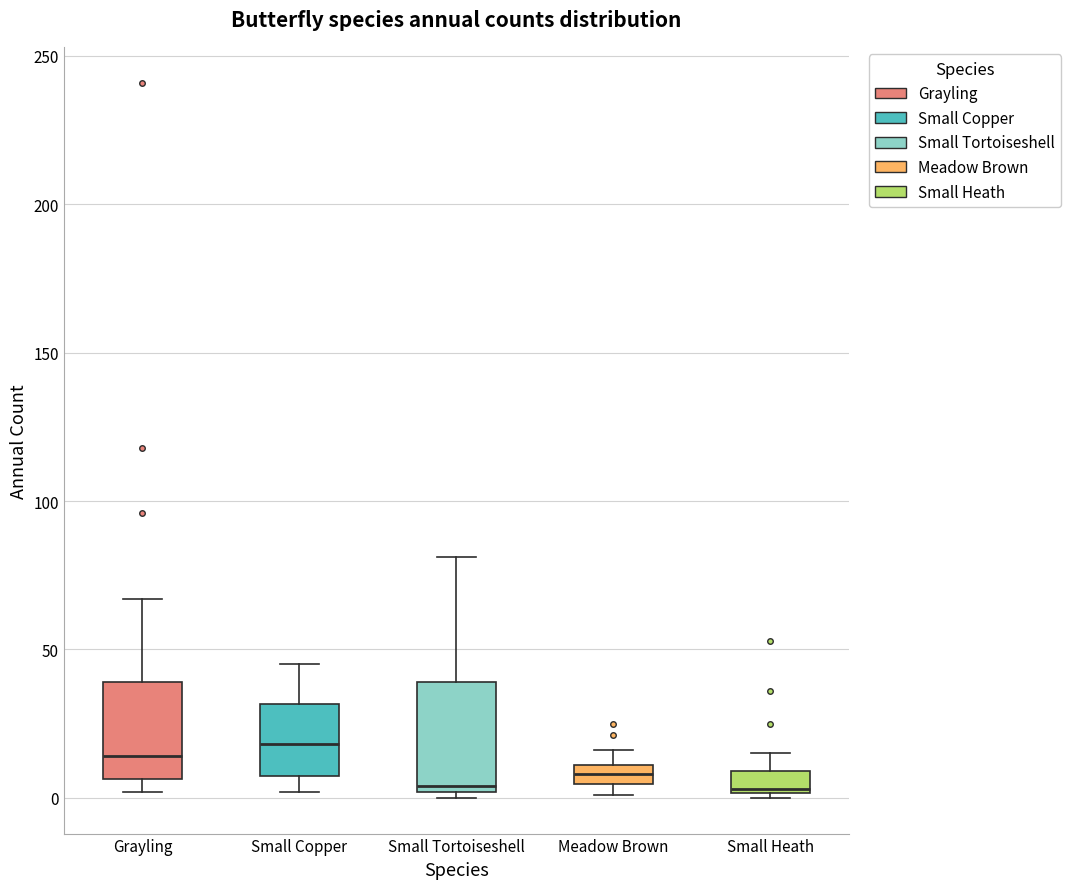

Where is the lower edge of the box for Small Copper on the y-axis? The values are not printed on the chart, so give them approximately, as read against the axis.

10